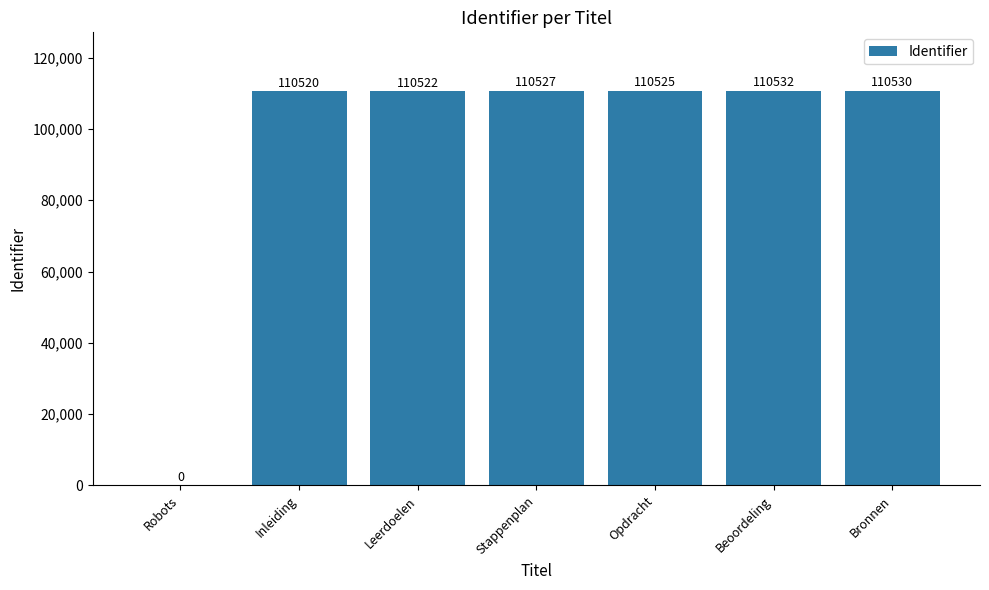

Reading left to right, list all the values displayed in this chart.

0	110520	110522	110527	110525	110532	110530